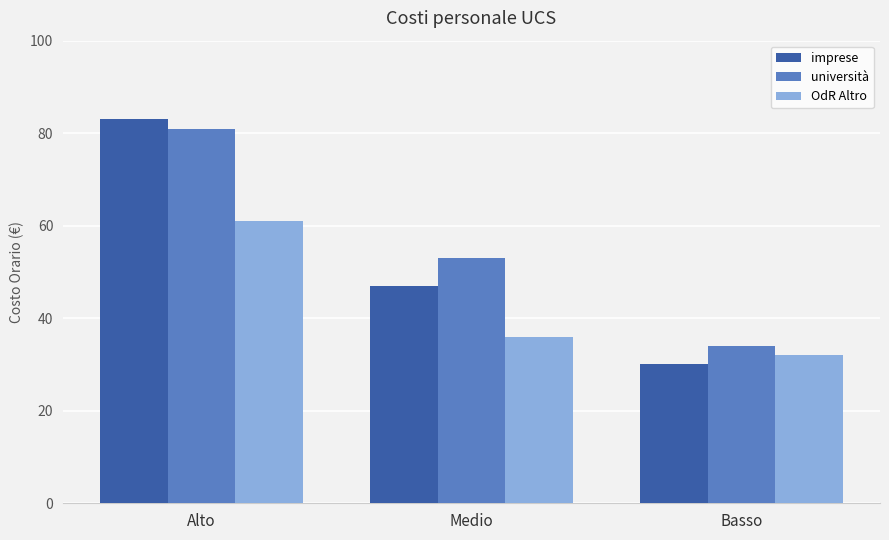

Reading right to left, extract all data points from this chart.

imprese: Basso=30	Medio=47	Alto=83
università: Basso=34	Medio=53	Alto=81
OdR Altro: Basso=32	Medio=36	Alto=61